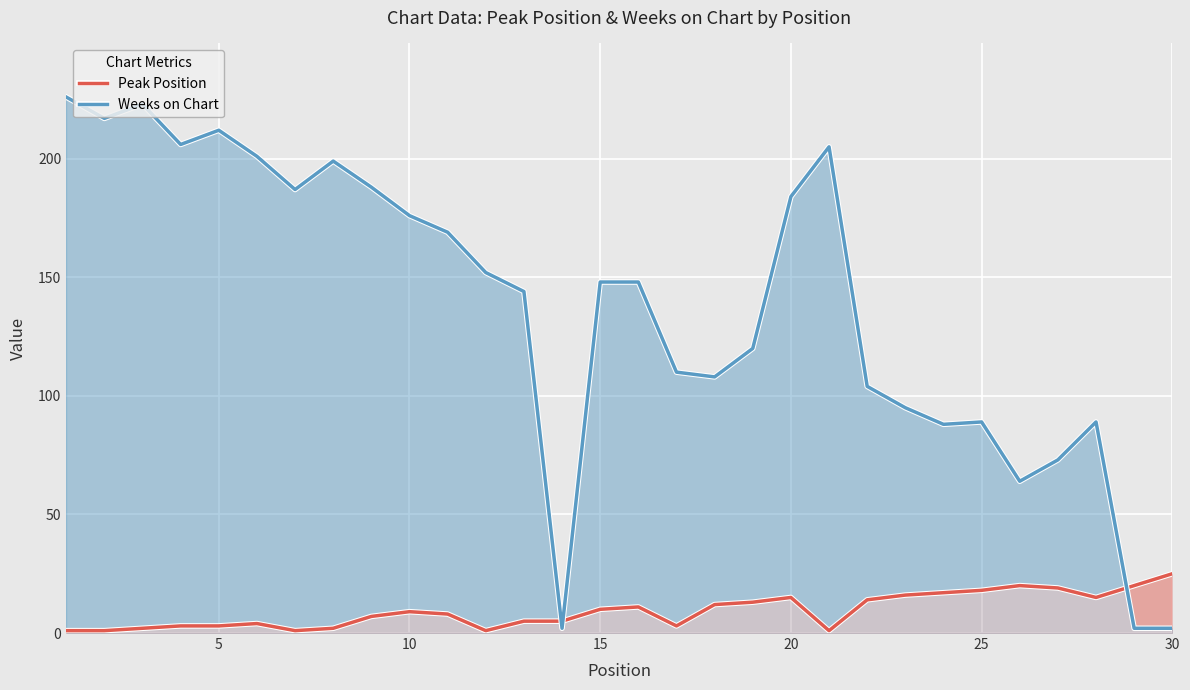

True or false: Peak Position has more than 1 points higher than both neighbors.

True